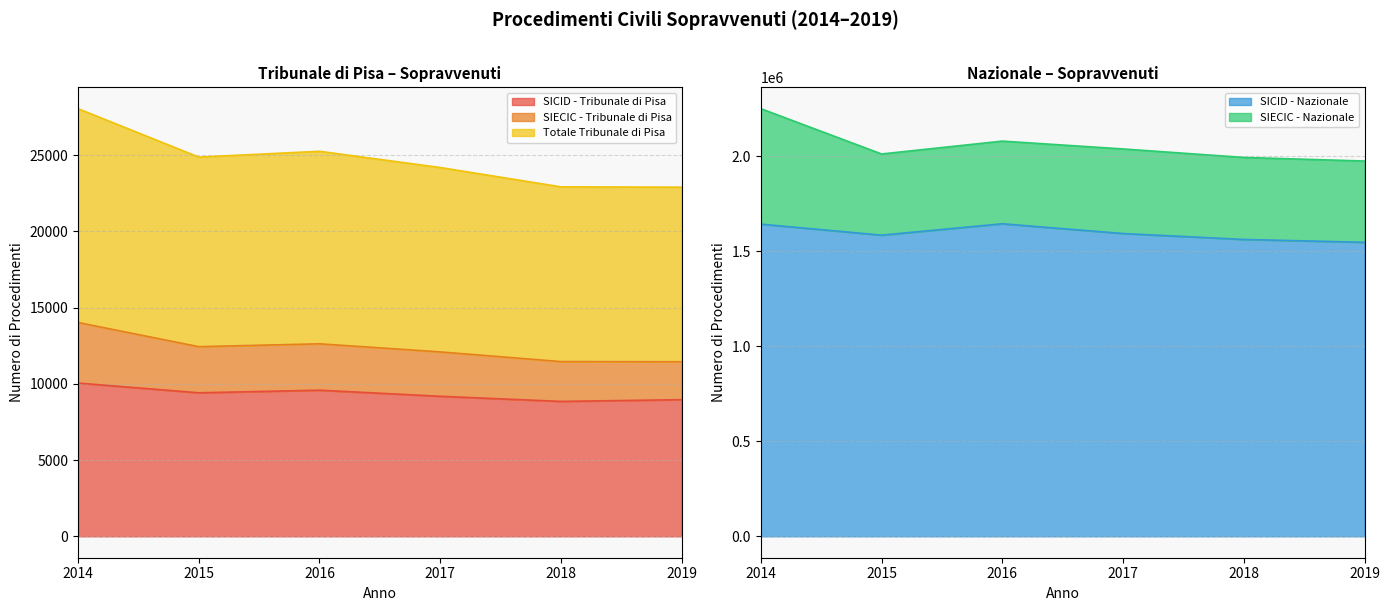

Is it true that SIECIC - Tribunale di Pisa equals 3019 at 2018?

False